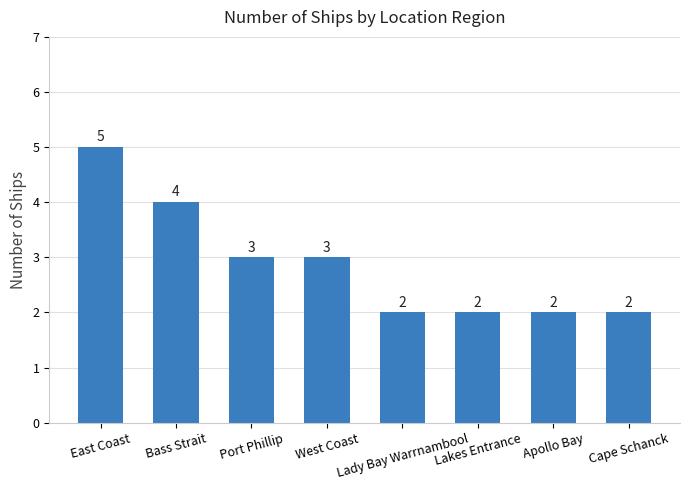

What is the average value?

3